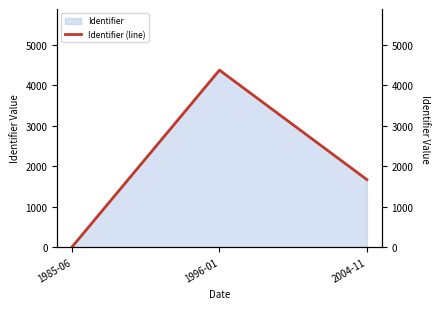

What is the label of the 2nd point from the right?

1996-01